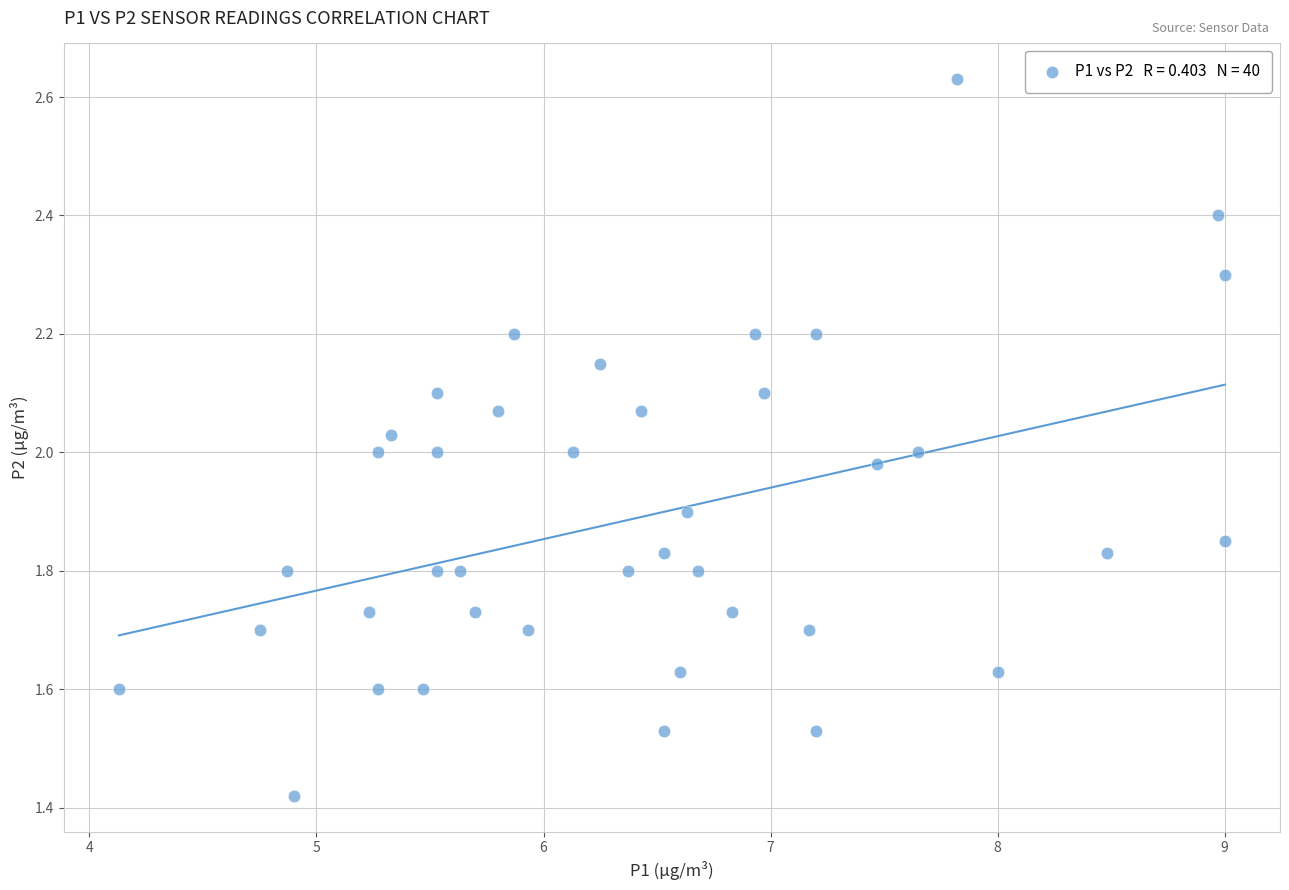

What is the range of Y values (max minus min)?

1.2